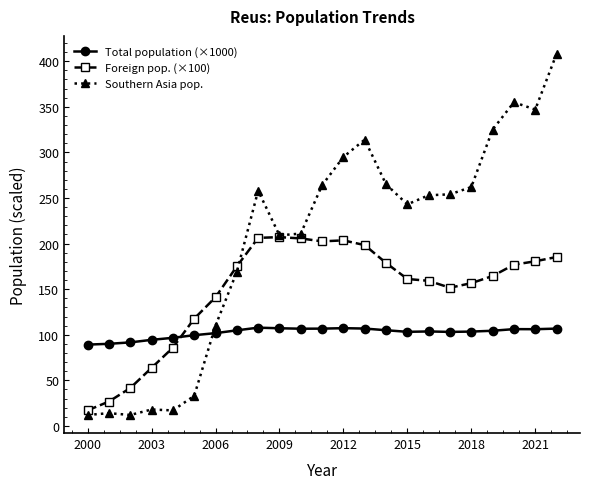

List the series in order of their overall mean, lowest first.

Total population (×1000), Foreign pop. (×100), Southern Asia pop.